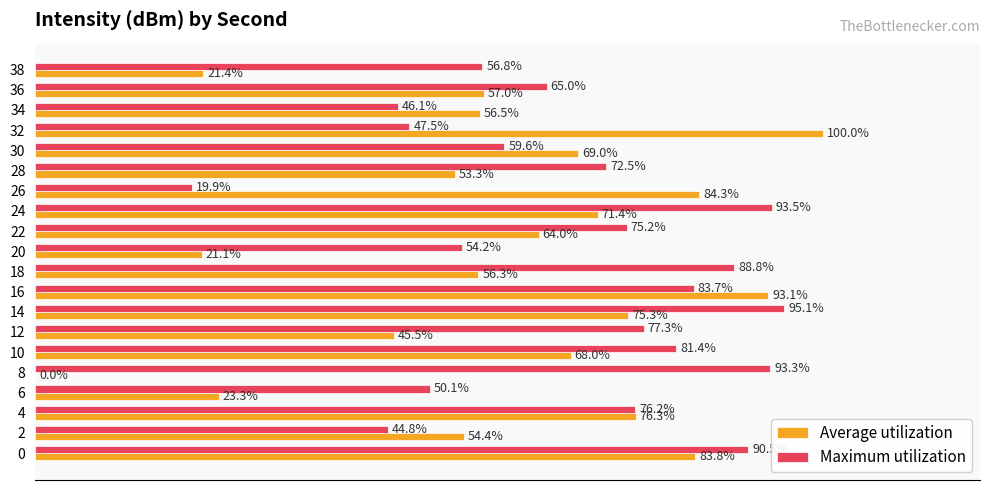

Which series has the largest total across all categories?

Maximum utilization